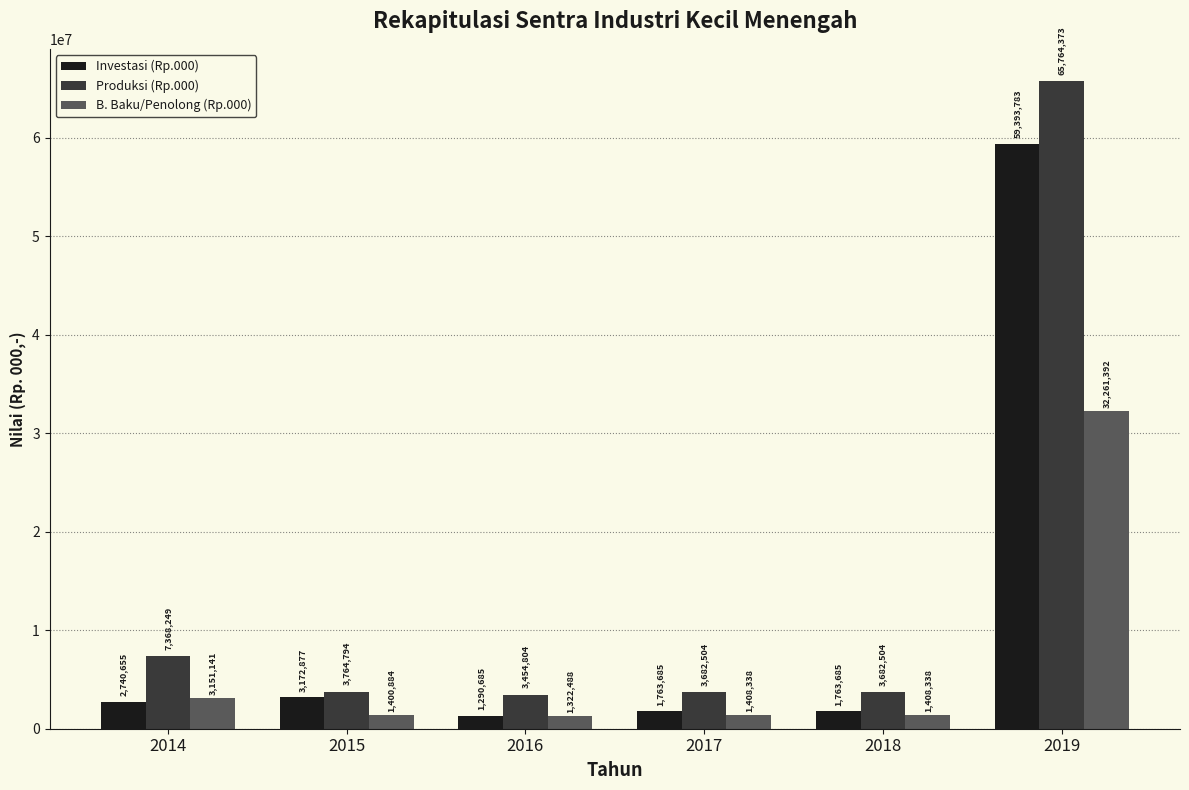

What are all the series names shown in the legend?

Investasi (Rp.000), Produksi (Rp.000), B. Baku/Penolong (Rp.000)